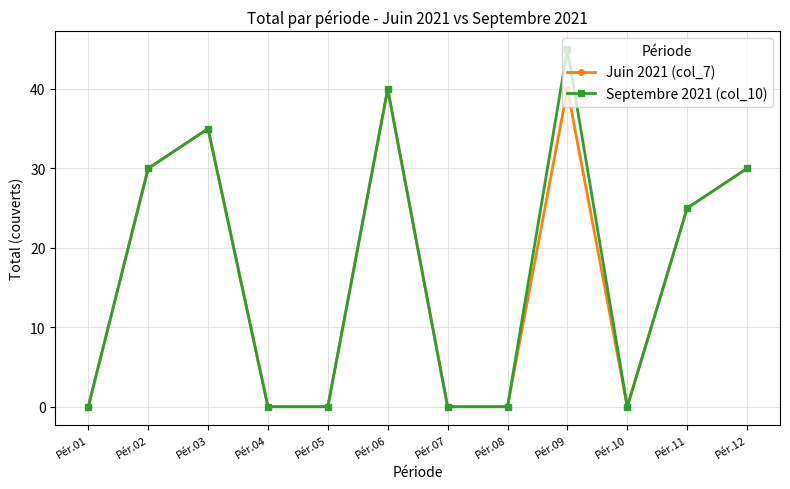

What is the total value across all series at Pér.11?

50